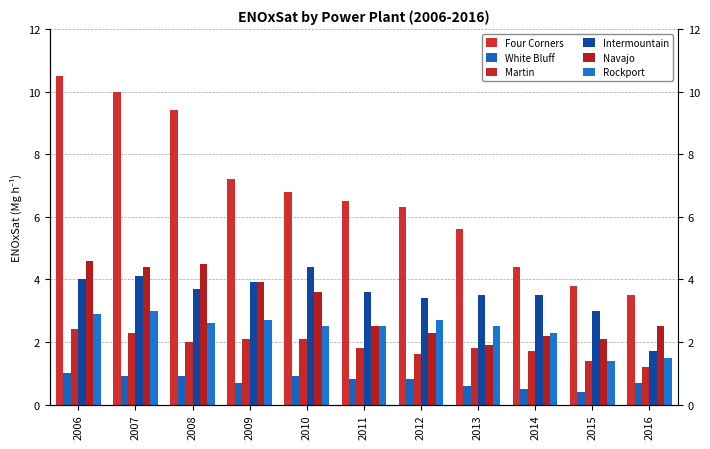

What is the difference between the highest and lowest values at 2008?

8.5